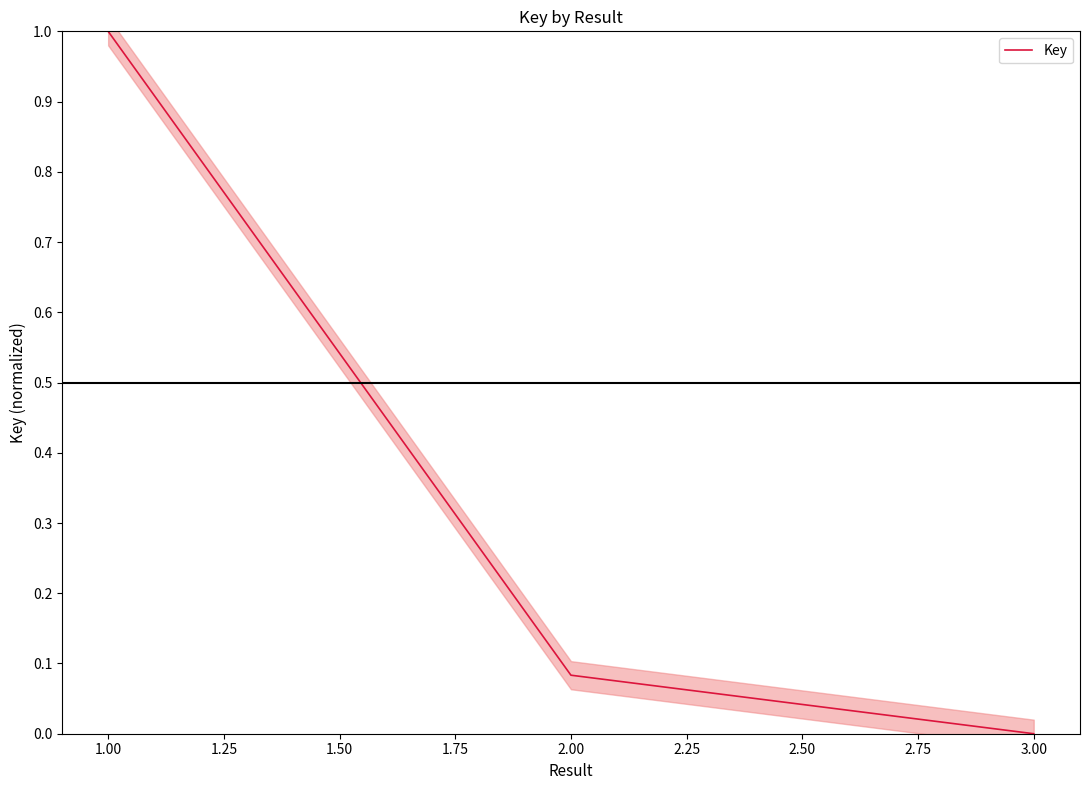

The Key series shows 1.0 at 1.00. True or false?

True